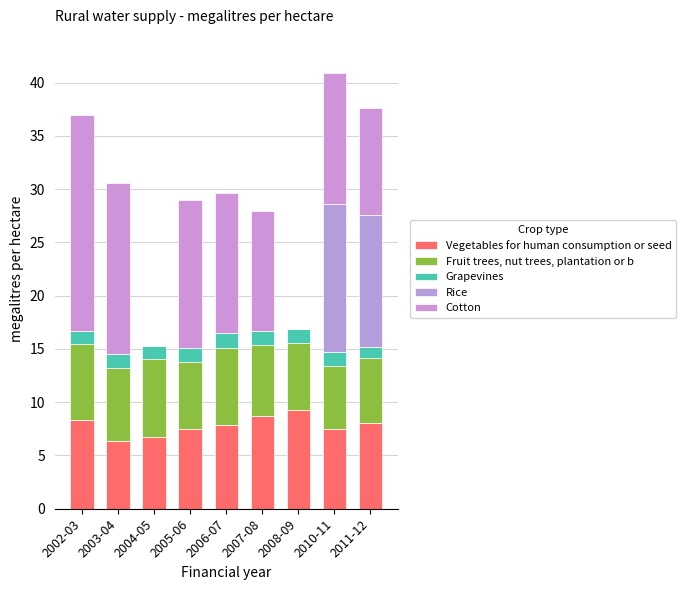

Are the bars horizontal?

No